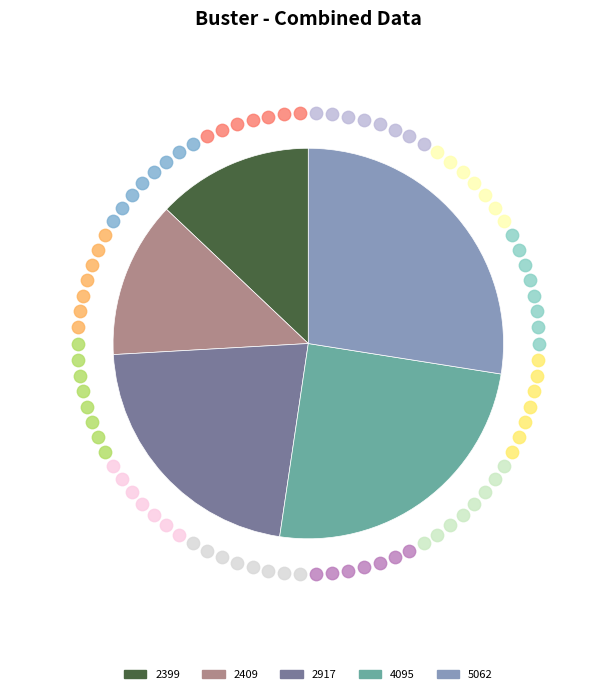

Count the number of slices in the pie.

5